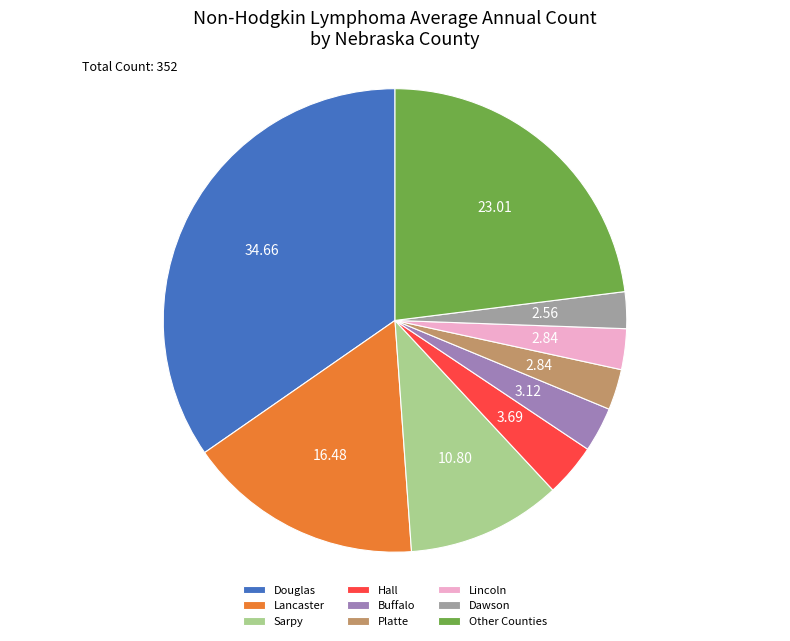

Does any single category account for the majority?

No